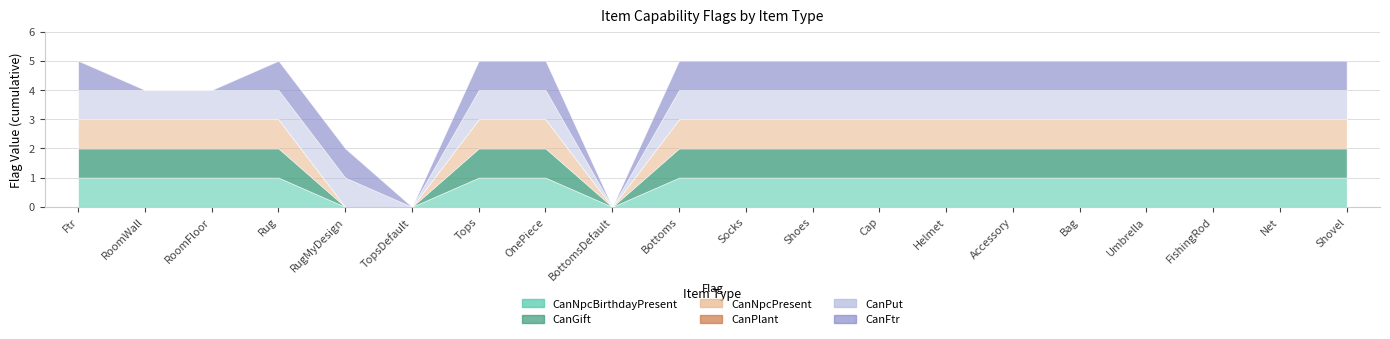

Reading right to left, list all the values displayed in this chart.

CanNpcBirthdayPresent: Shovel=1	Net=1	FishingRod=1	Umbrella=1	Bag=1	Accessory=1	Helmet=1	Cap=1	Shoes=1	Socks=1	Bottoms=1	BottomsDefault=0	OnePiece=1	Tops=1	TopsDefault=0	RugMyDesign=0	Rug=1	RoomFloor=1	RoomWall=1	Ftr=1
CanGift: Shovel=1	Net=1	FishingRod=1	Umbrella=1	Bag=1	Accessory=1	Helmet=1	Cap=1	Shoes=1	Socks=1	Bottoms=1	BottomsDefault=0	OnePiece=1	Tops=1	TopsDefault=0	RugMyDesign=0	Rug=1	RoomFloor=1	RoomWall=1	Ftr=1
CanNpcPresent: Shovel=1	Net=1	FishingRod=1	Umbrella=1	Bag=1	Accessory=1	Helmet=1	Cap=1	Shoes=1	Socks=1	Bottoms=1	BottomsDefault=0	OnePiece=1	Tops=1	TopsDefault=0	RugMyDesign=0	Rug=1	RoomFloor=1	RoomWall=1	Ftr=1
CanPlant: Shovel=0	Net=0	FishingRod=0	Umbrella=0	Bag=0	Accessory=0	Helmet=0	Cap=0	Shoes=0	Socks=0	Bottoms=0	BottomsDefault=0	OnePiece=0	Tops=0	TopsDefault=0	RugMyDesign=0	Rug=0	RoomFloor=0	RoomWall=0	Ftr=0
CanPut: Shovel=1	Net=1	FishingRod=1	Umbrella=1	Bag=1	Accessory=1	Helmet=1	Cap=1	Shoes=1	Socks=1	Bottoms=1	BottomsDefault=0	OnePiece=1	Tops=1	TopsDefault=0	RugMyDesign=1	Rug=1	RoomFloor=1	RoomWall=1	Ftr=1
CanFtr: Shovel=1	Net=1	FishingRod=1	Umbrella=1	Bag=1	Accessory=1	Helmet=1	Cap=1	Shoes=1	Socks=1	Bottoms=1	BottomsDefault=0	OnePiece=1	Tops=1	TopsDefault=0	RugMyDesign=1	Rug=1	RoomFloor=0	RoomWall=0	Ftr=1